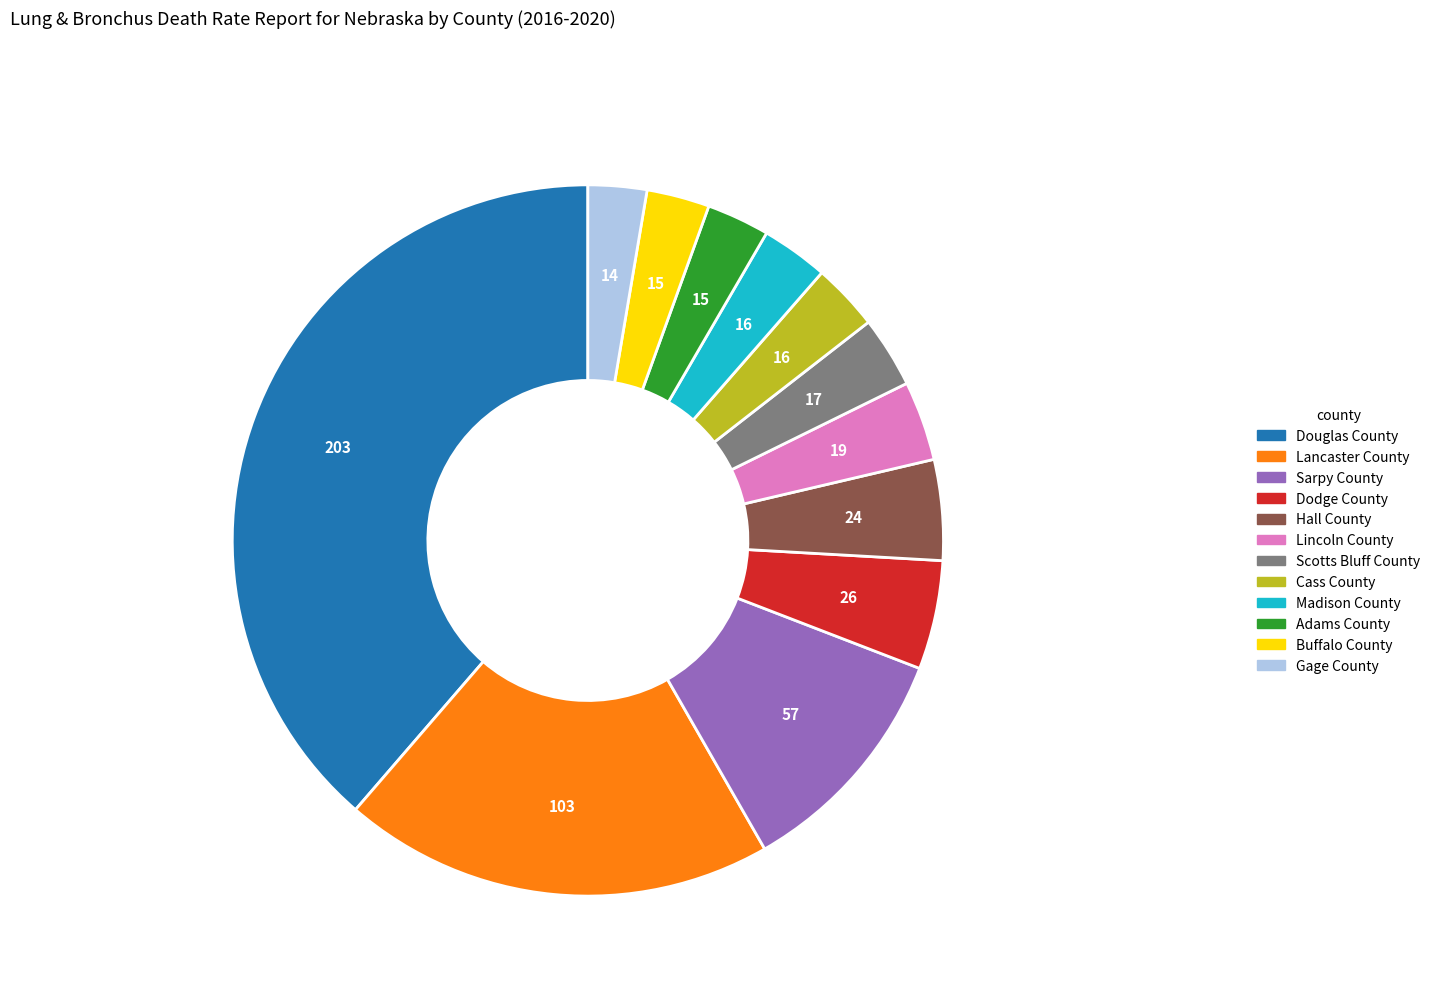

Which has a higher value, Lancaster County or Douglas County?

Douglas County